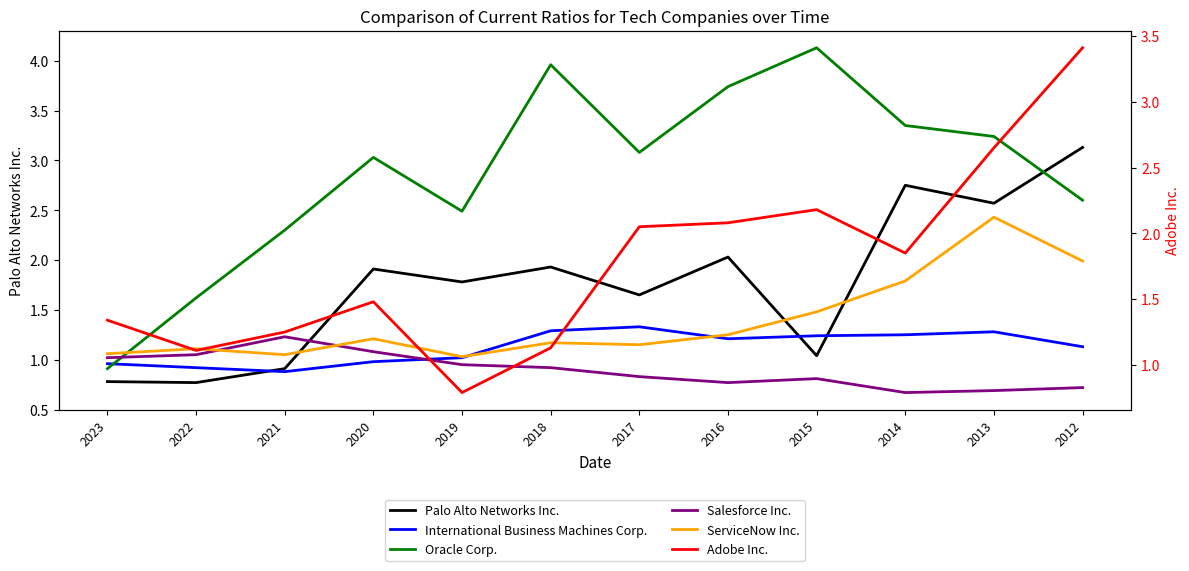

What is the difference between the highest and lowest values at 2020?

2.0